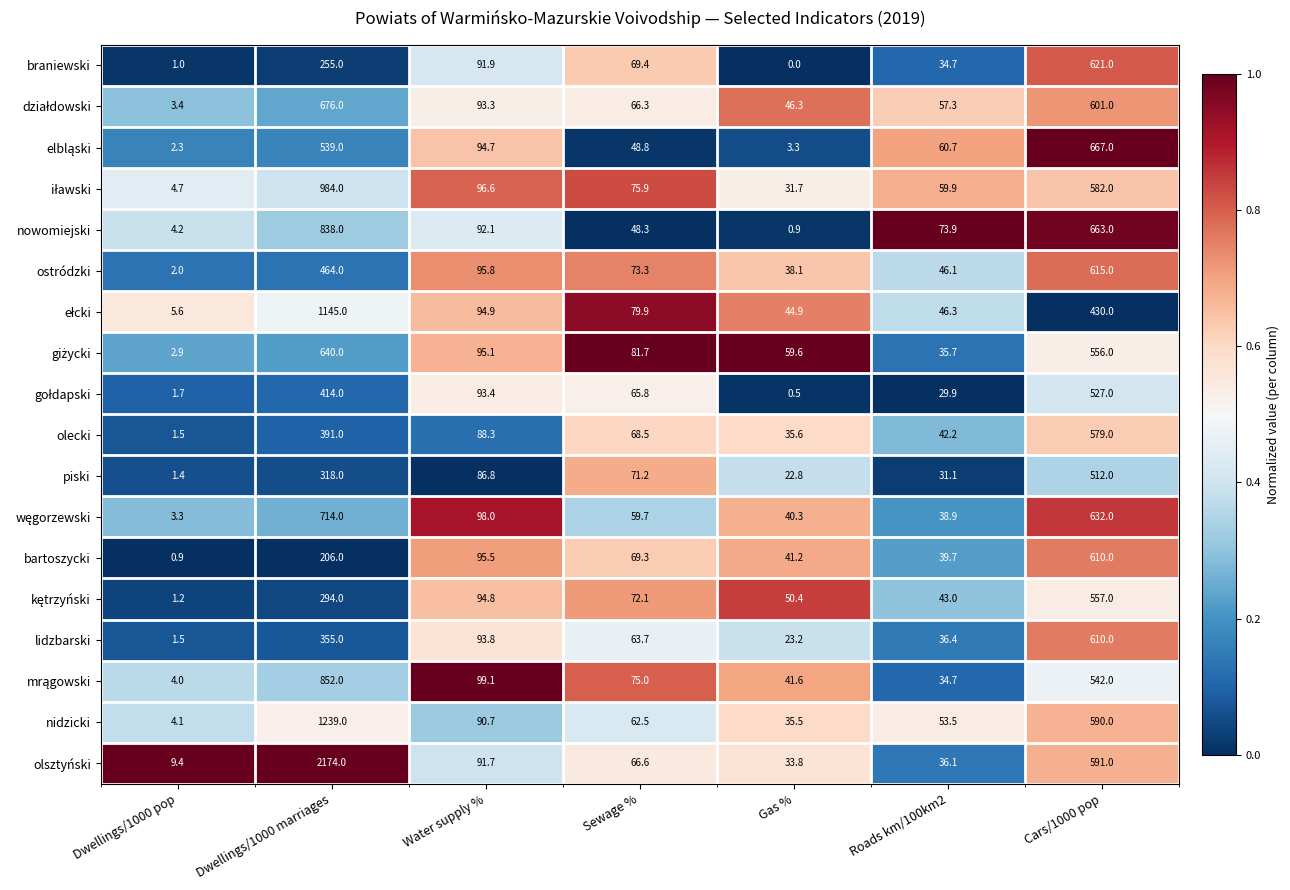

What is the total value across all series at Roads km/100km2?

800.1